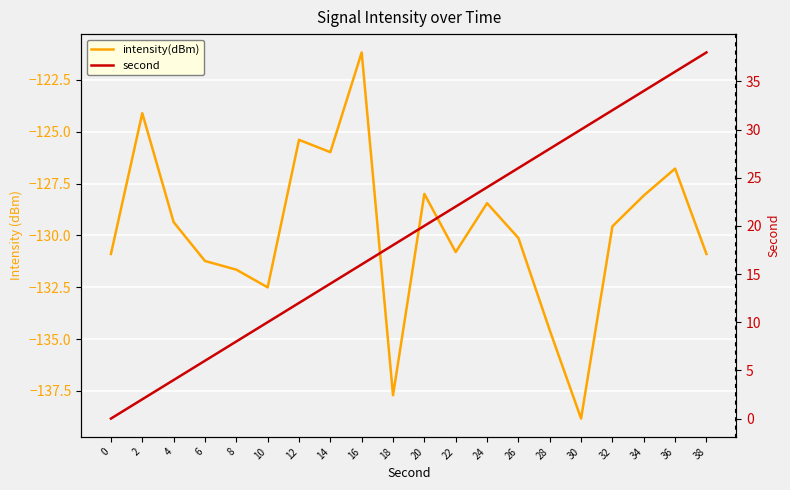

Which series has the largest total across all categories?

second